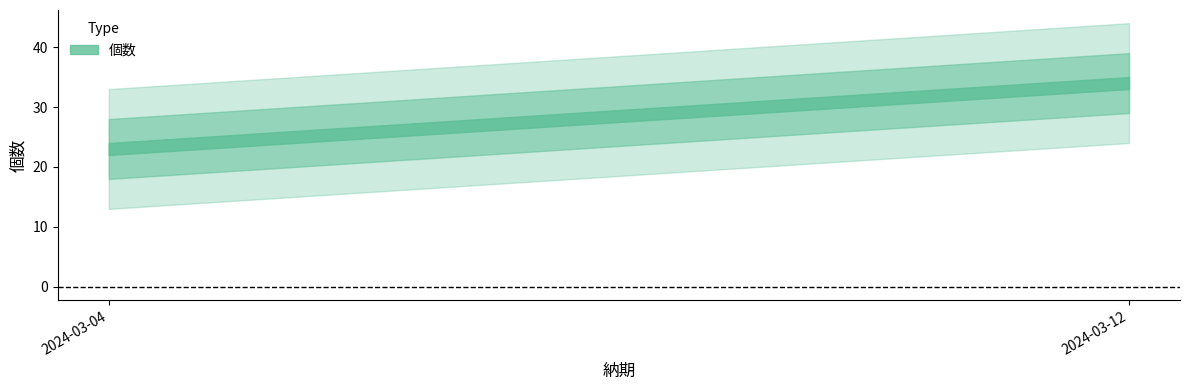

How many data points are less than 34?

1